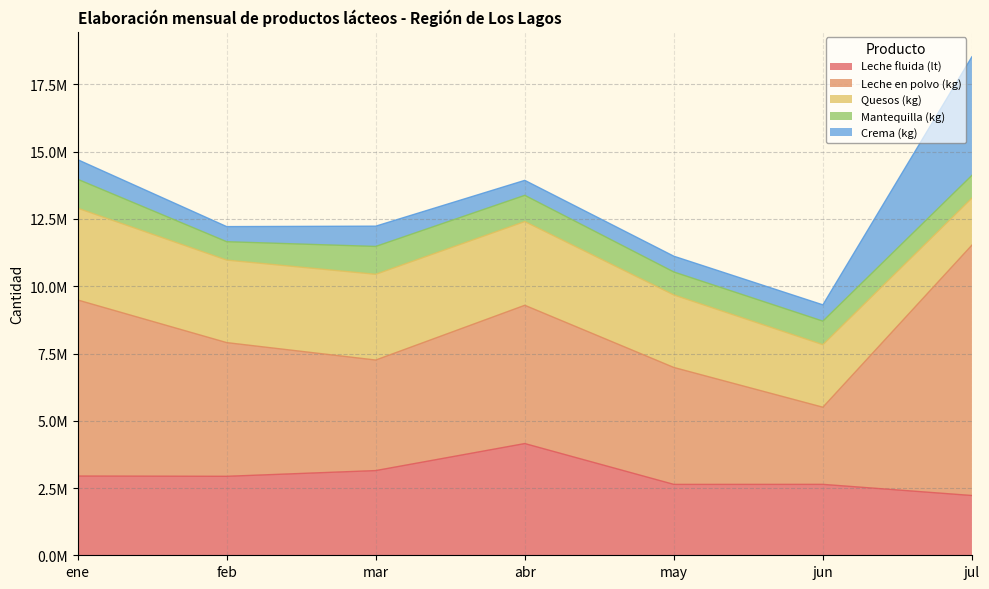

How many interior local valleys does the Mantequilla (kg) series have?

2